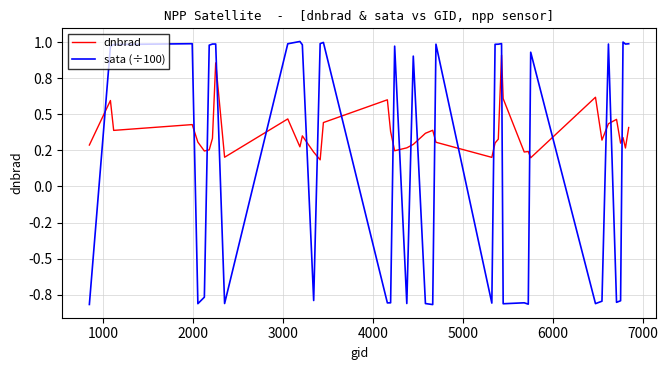

How many interior local peaks does the sata (÷100) series have?

12